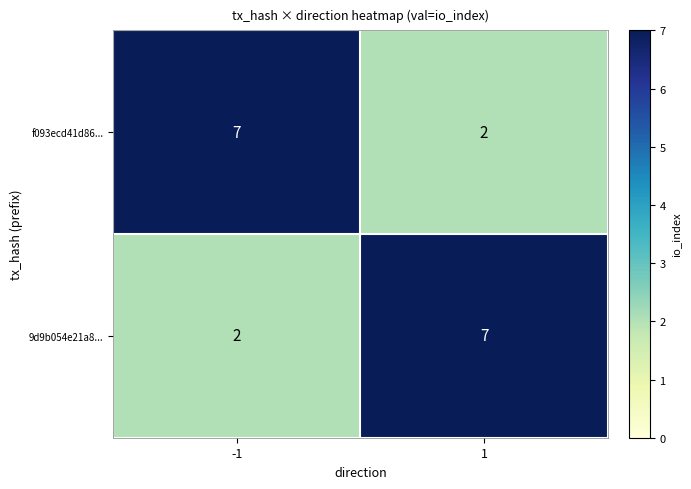

Reading left to right, list all the values displayed in this chart.

f093ecd41d86...: 7	2
9d9b054e21a8...: 2	7